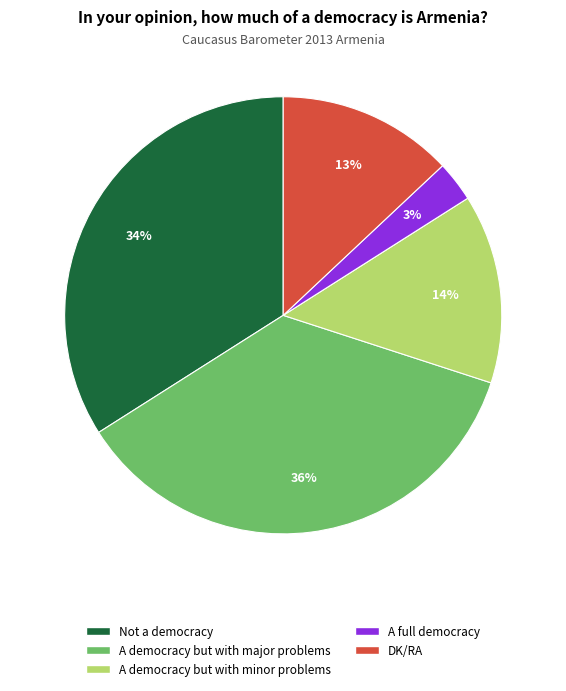

Does Not a democracy account for over 50% of the chart?

No